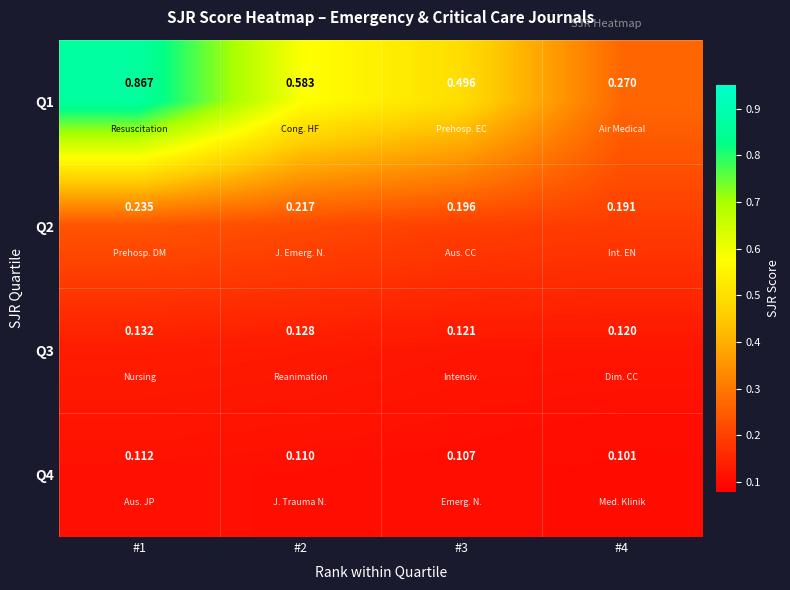

Is the value of Q2 at #1 greater than the value of Q1 at #2?

No